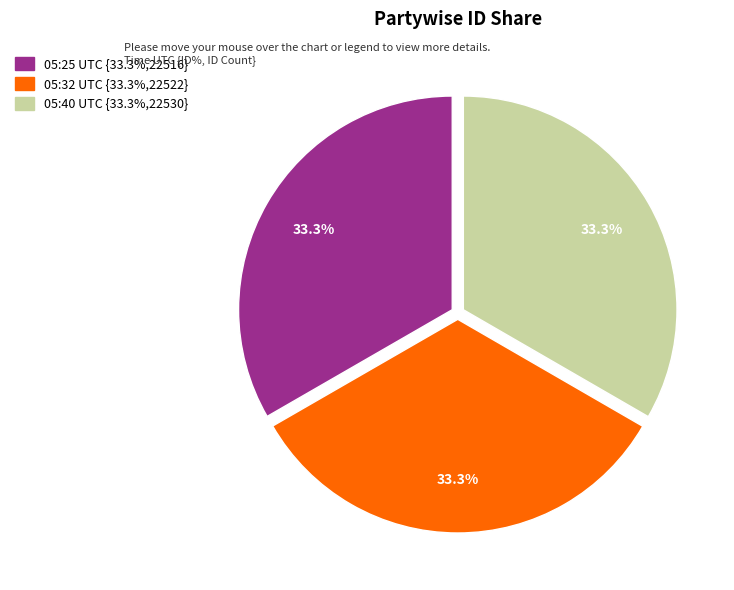

Is there a majority slice in this chart?

No